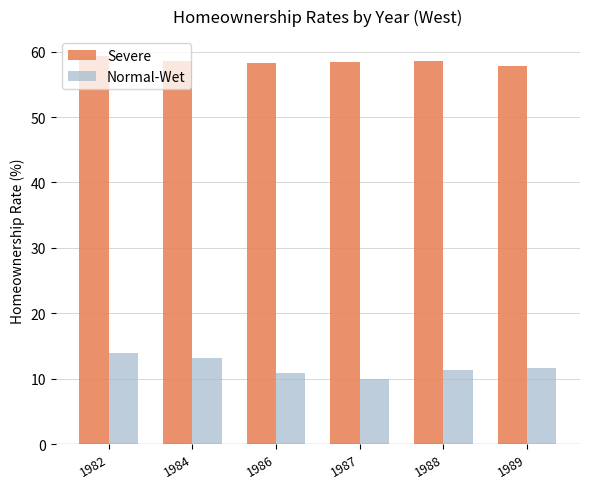

What is the approximate value of Normal-Wet at 1984?

13.2